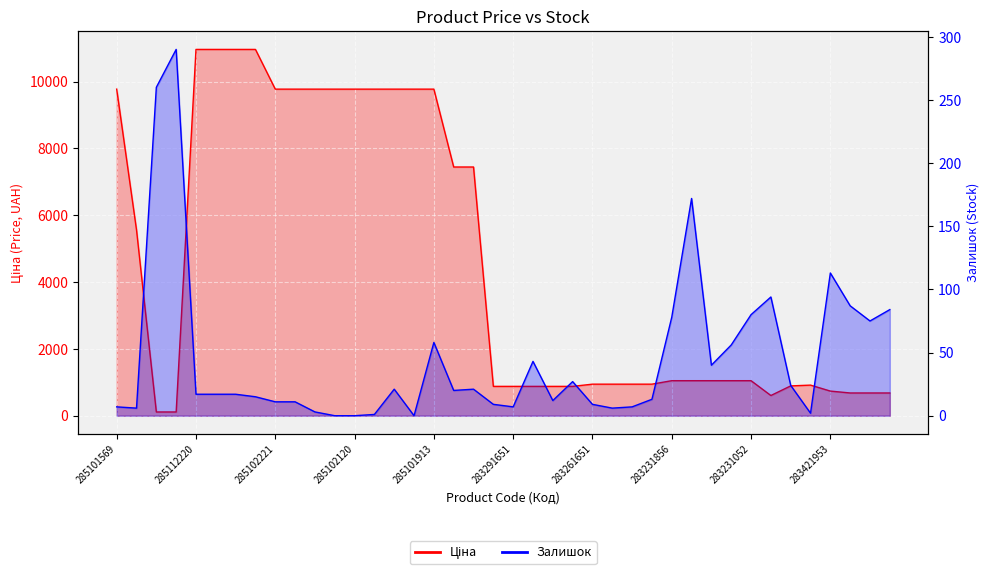

The value of Залишок at 283231055 is 56.0. True or false?

True